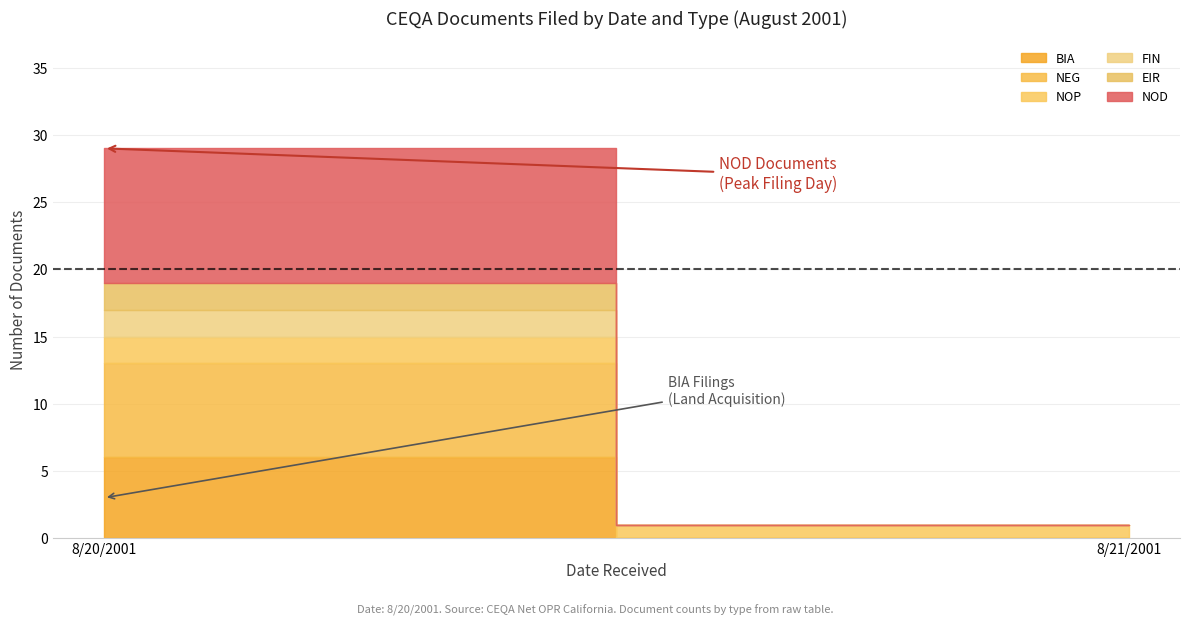

How many lines are shown in the chart?

1